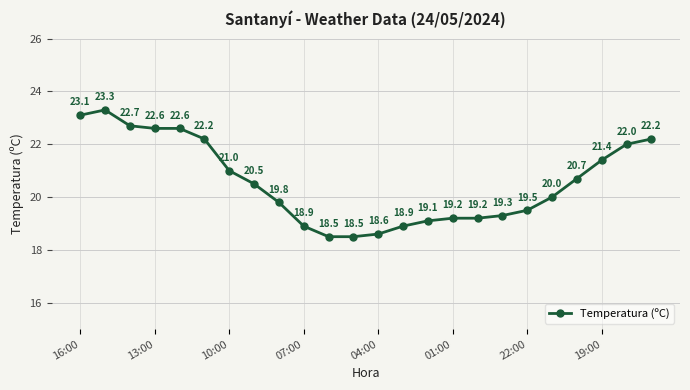

What is the greatest value displayed?

23.3